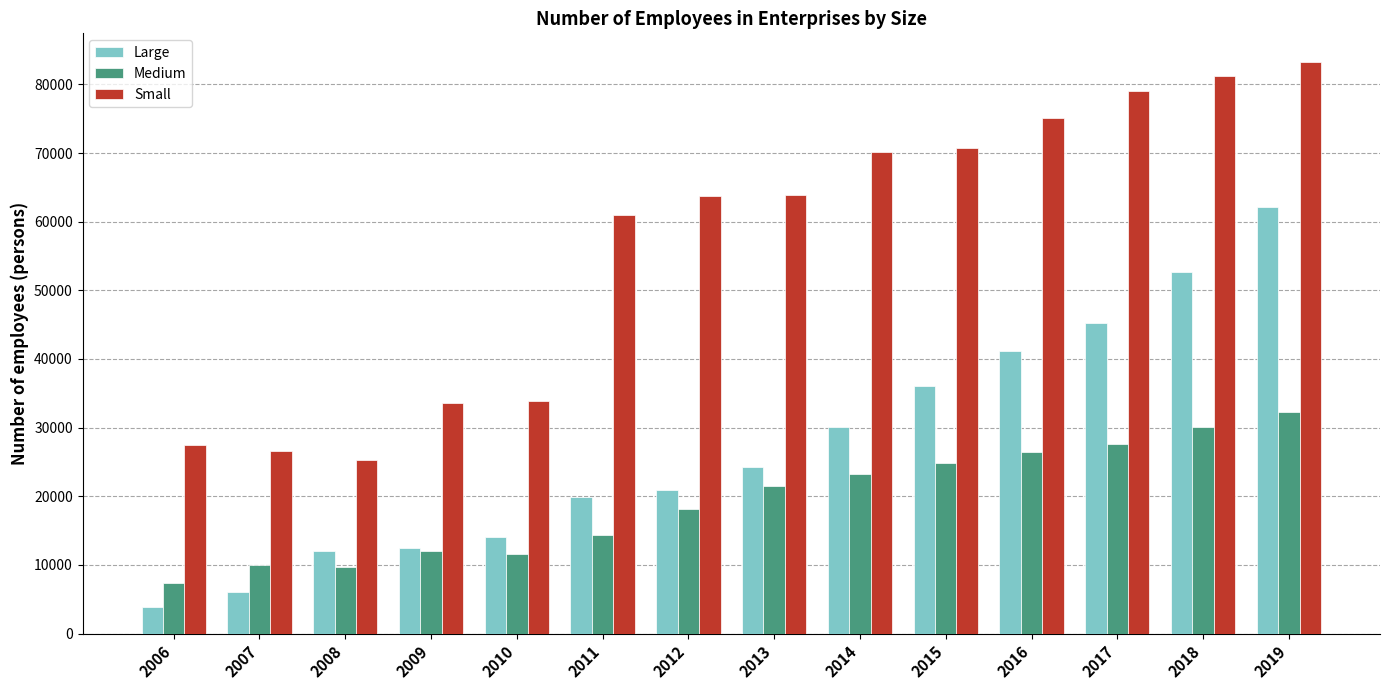

Between 2007 and 2014, which series saw the biggest shift?

Small